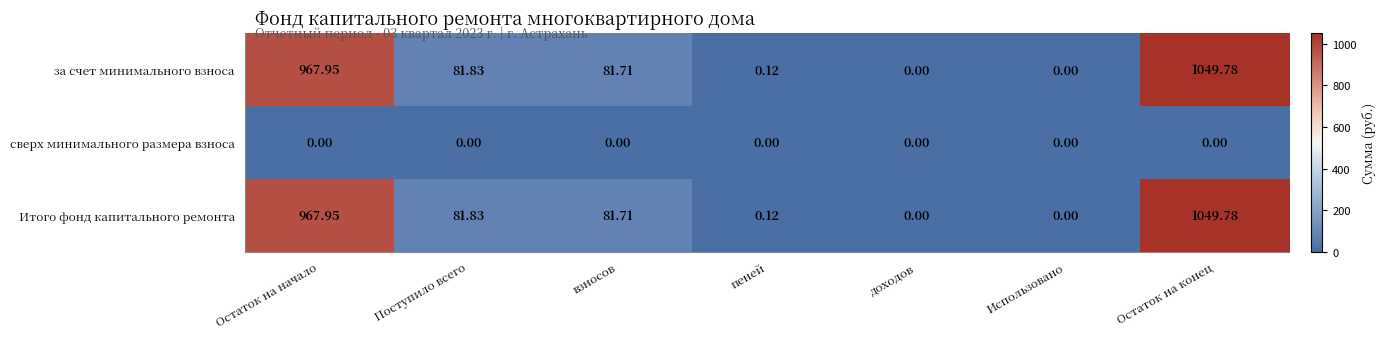

At which category is the sum across all series the highest?

Остаток на конец